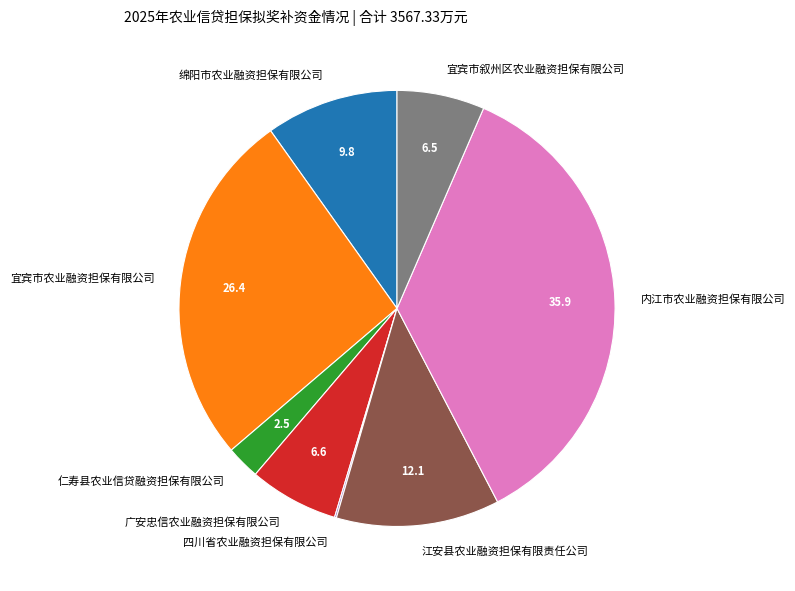

What is the ratio of the value at 江安县农业融资担保有限责任公司 to the value at 绵阳市农业融资担保有限公司?

1.2